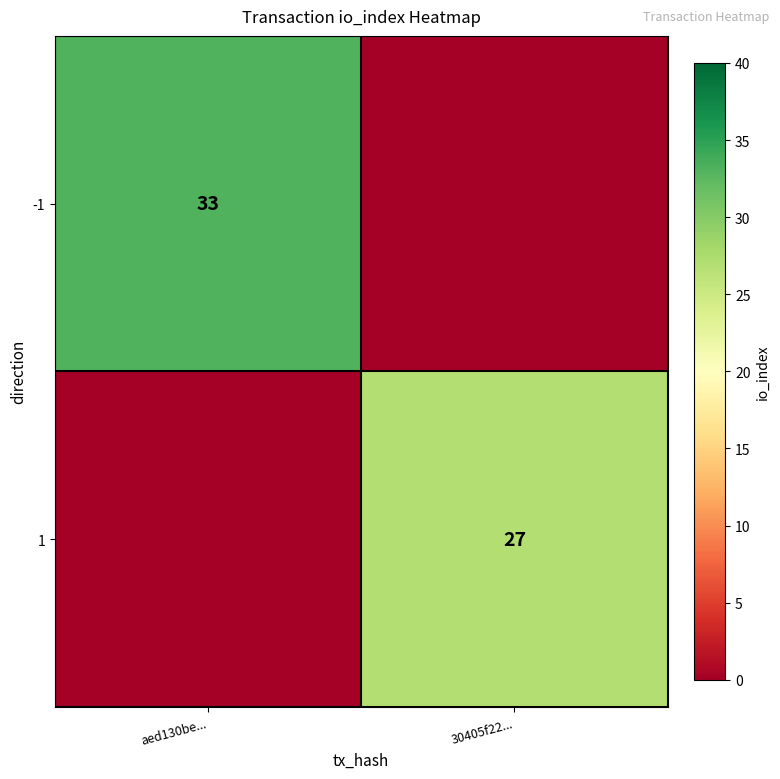

The 1 series shows 7 at 30405f22.... True or false?

False